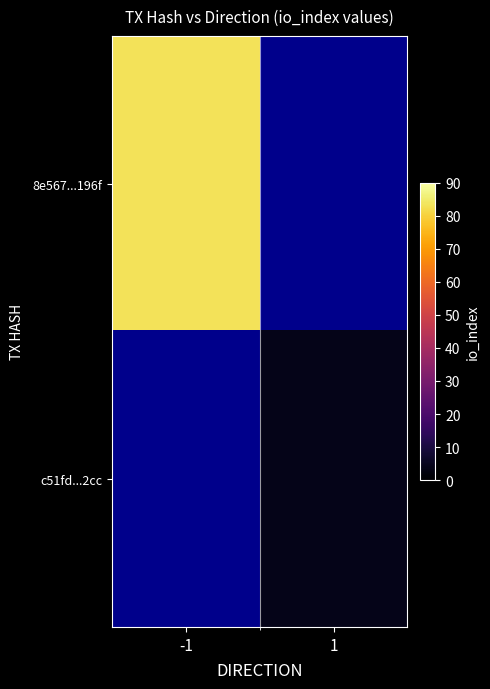

At which category does the chart reach its peak across all series?

-1